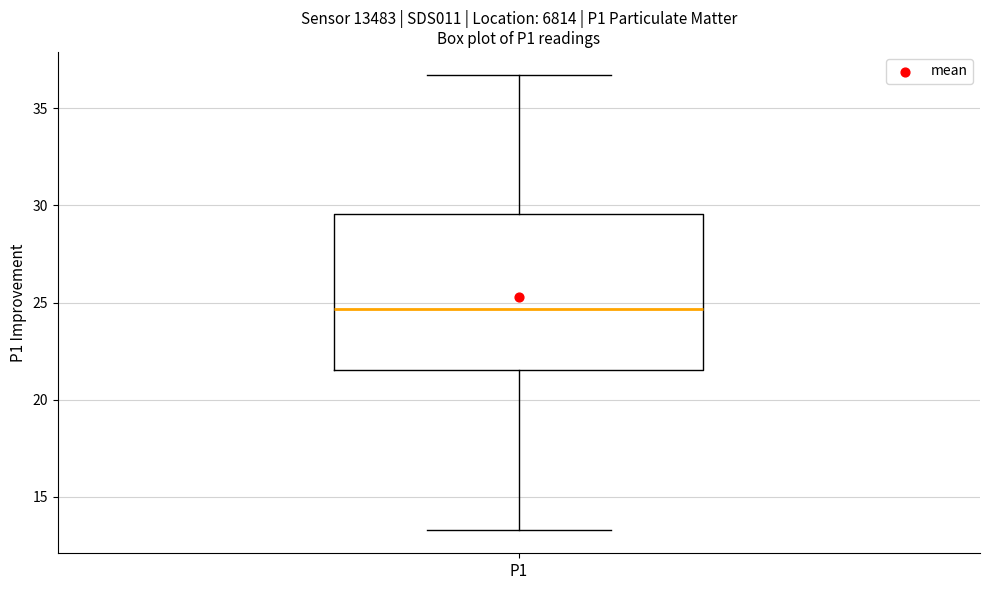

Read this box plot against the y-axis: the position of the median line, the range covered by the box, and the ends of both whiskers. The values are not printed on the chart, so give them approximately, as read against the axis.

median 24.5, box 21.5 to 29.5, whiskers 13.5 to 36.5